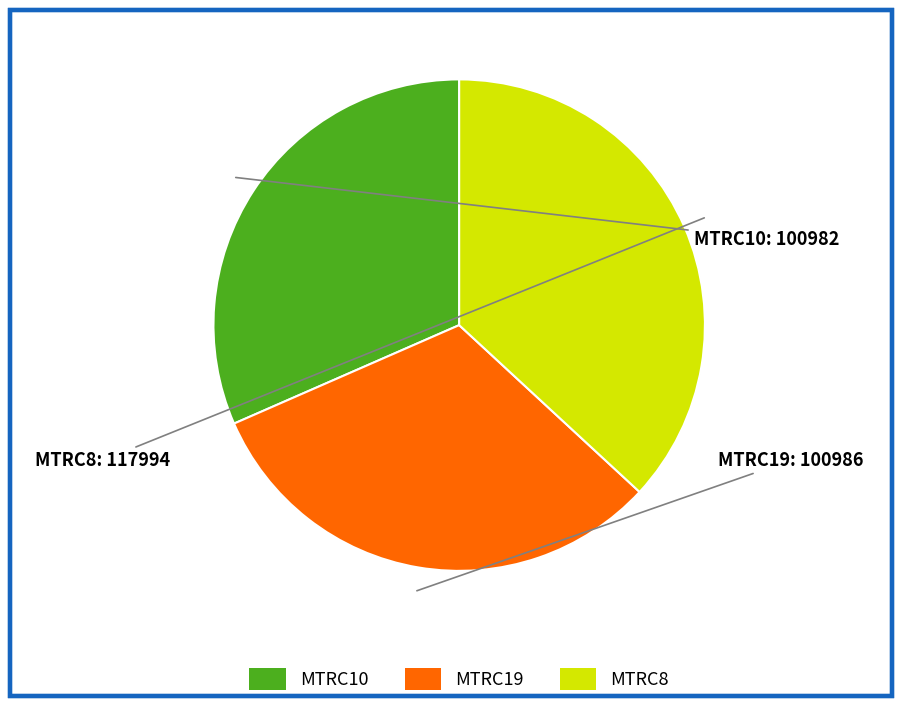

To the nearest percent, what portion does MTRC19 represent?

32%